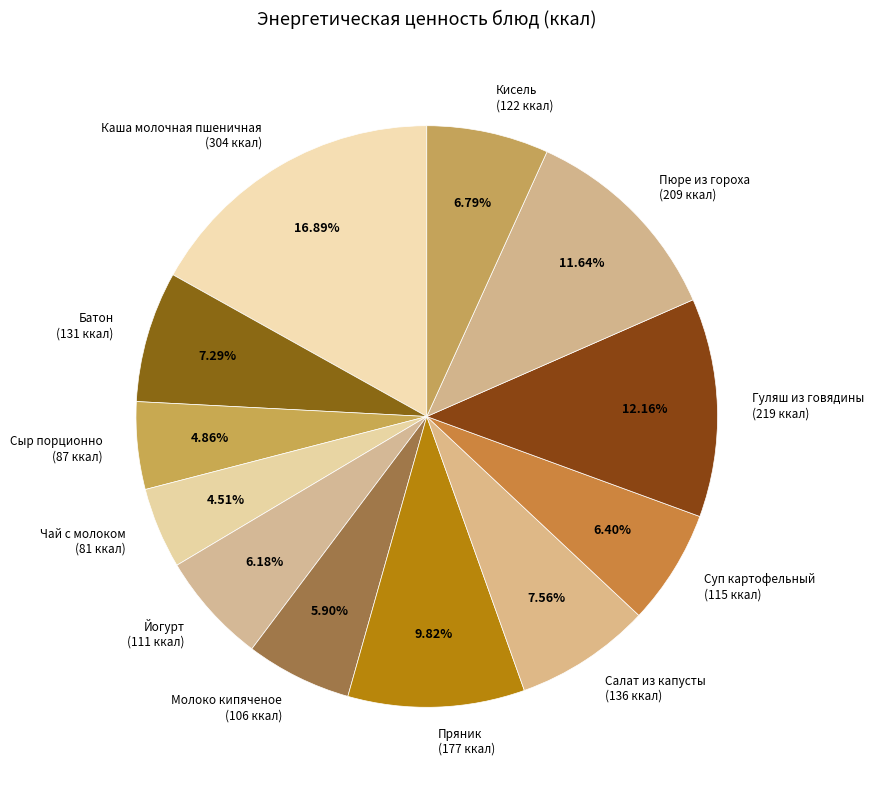

To the nearest percent, what portion does Кисель represent?

7%